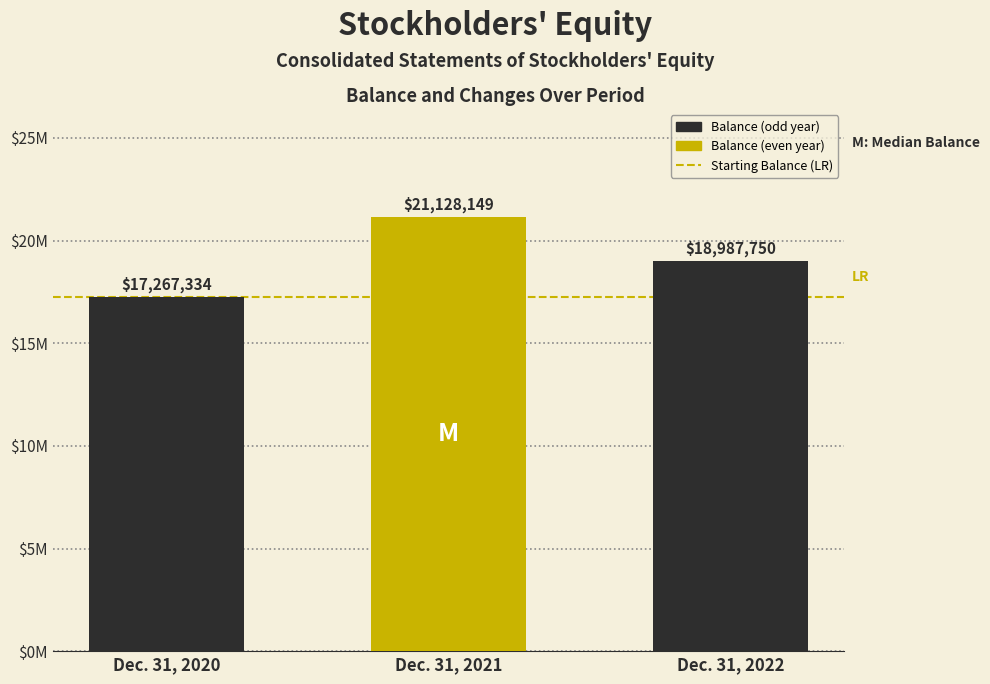

Is it true that the value at Dec. 31, 2021 is 30358248?

False